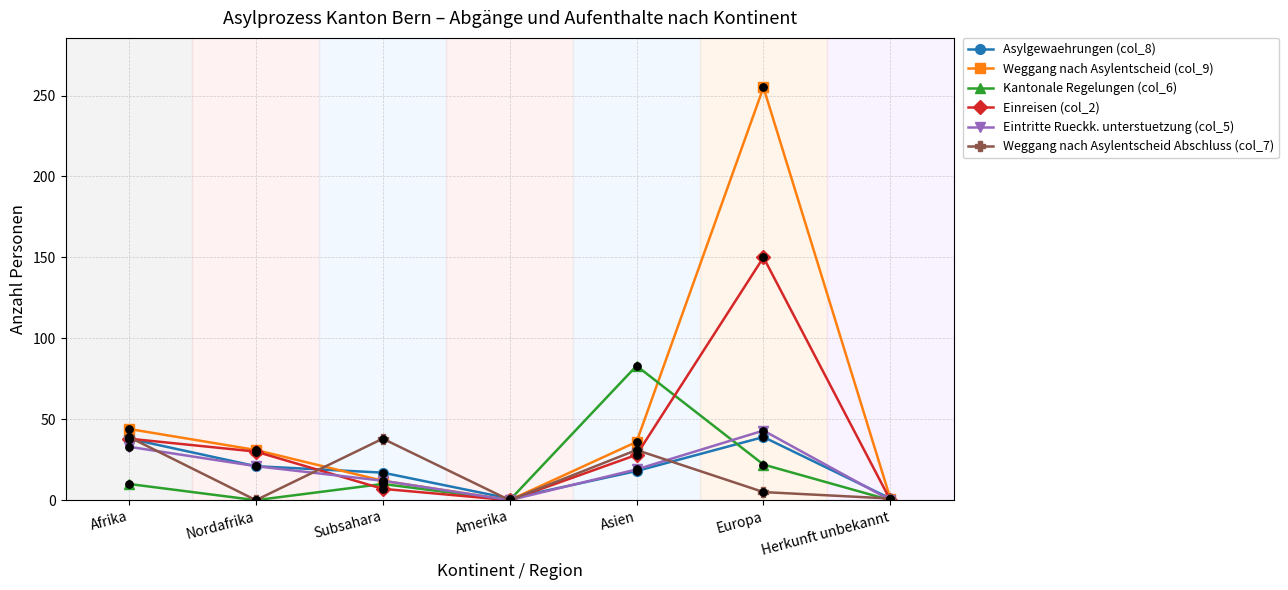

Is the value of Weggang nach Asylentscheid (col_9) at Asien greater than the value of Asylgewaehrungen (col_8) at Europa?

No